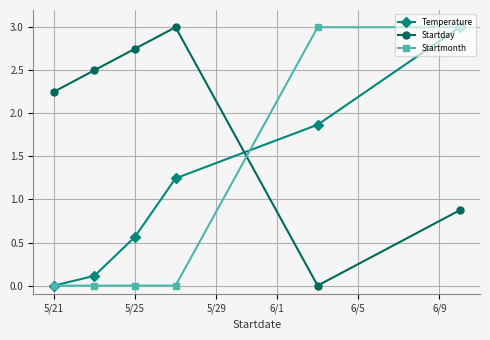

True or false: Temperature has more than 1 interior local peaks.

False